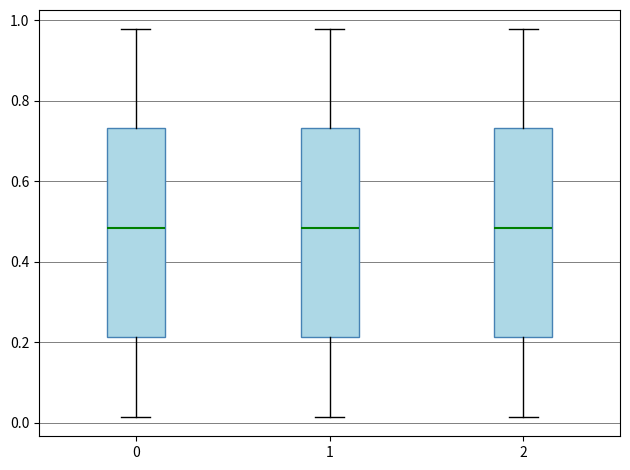

Where is the lower edge of the box at x = 0 on the y-axis? The values are not printed on the chart, so give them approximately, as read against the axis.

0.22